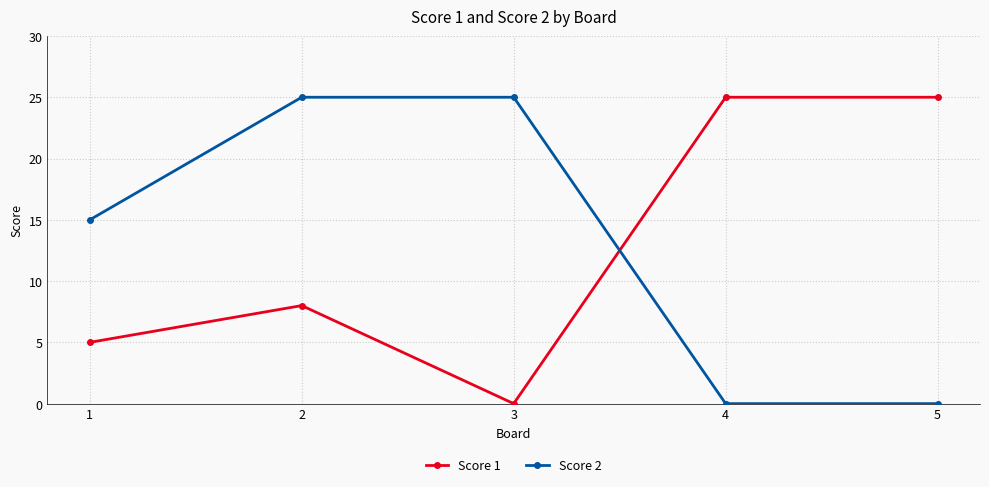

At how many categories does at least one series exceed 22?

4